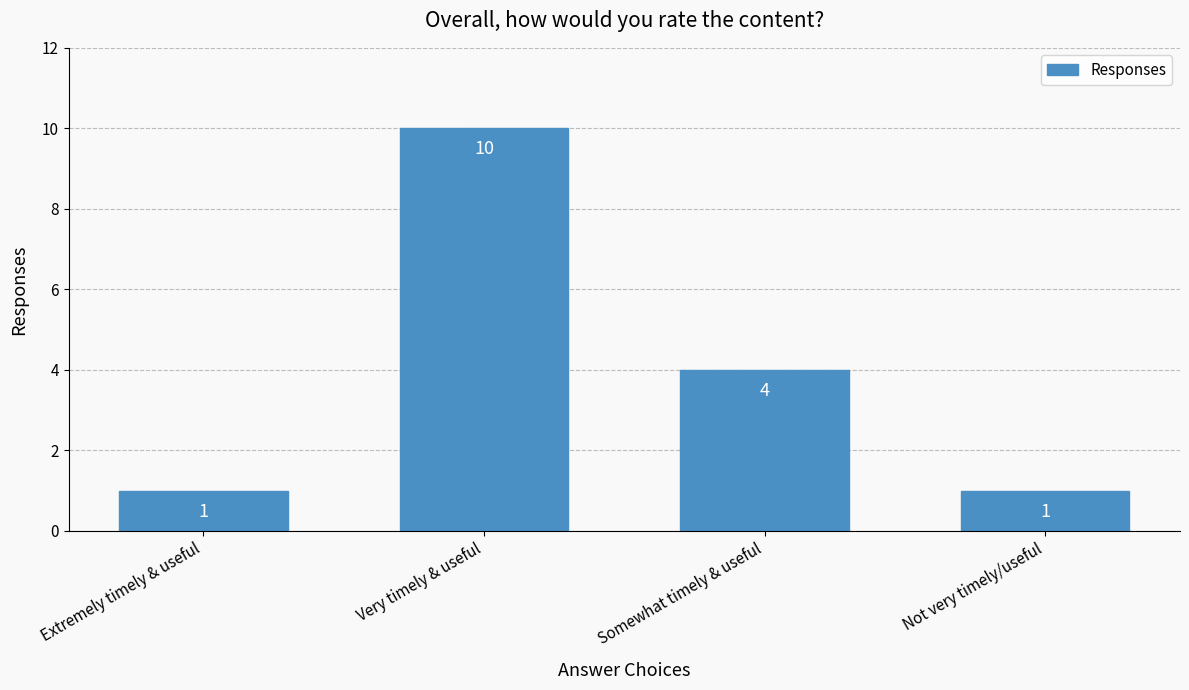

Reading left to right, transcribe all the data shown in this chart.

Extremely timely & useful=1	Very timely & useful=10	Somewhat timely & useful=4	Not very timely/useful=1